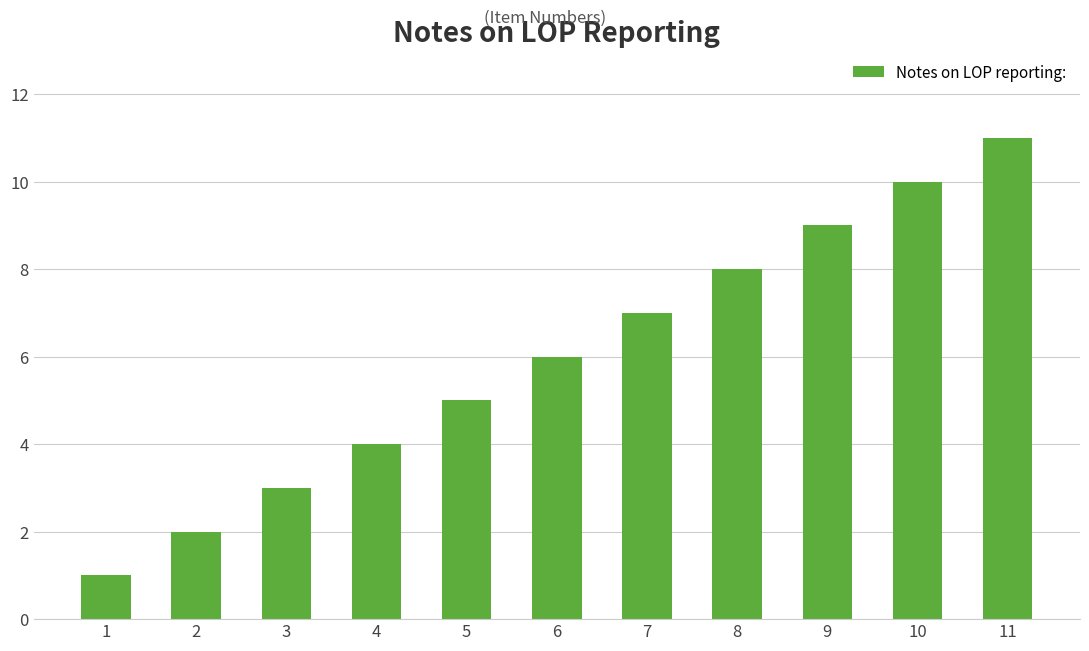

What is the change in value from 1 to 11?

+10